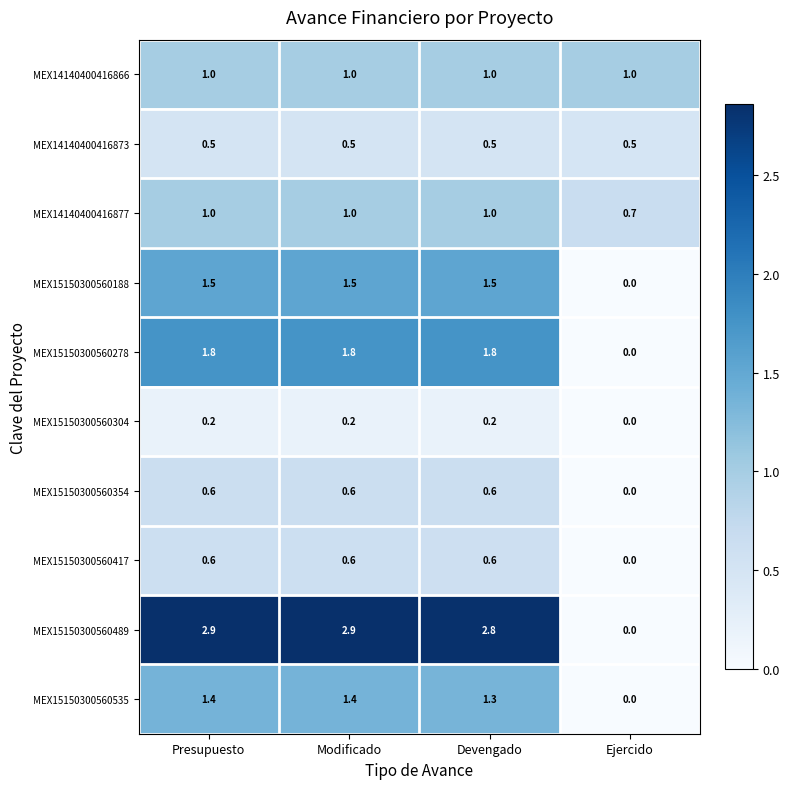

What is the sum of all MEX14140400416873 values?

2.0